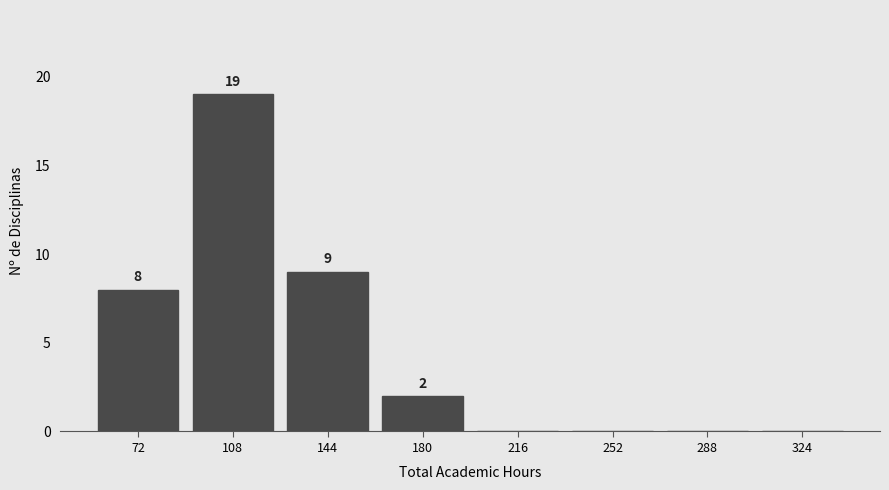

Reading left to right, what are all the values shown in this chart?

72=8	108=19	144=9	180=2	216=0	252=0	288=0	324=0